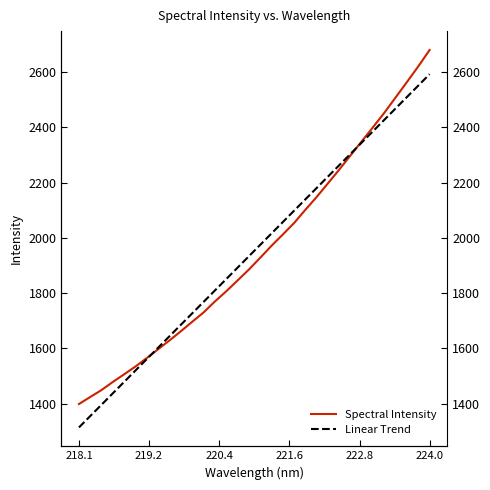

Which series has the largest total across all categories?

Linear Trend